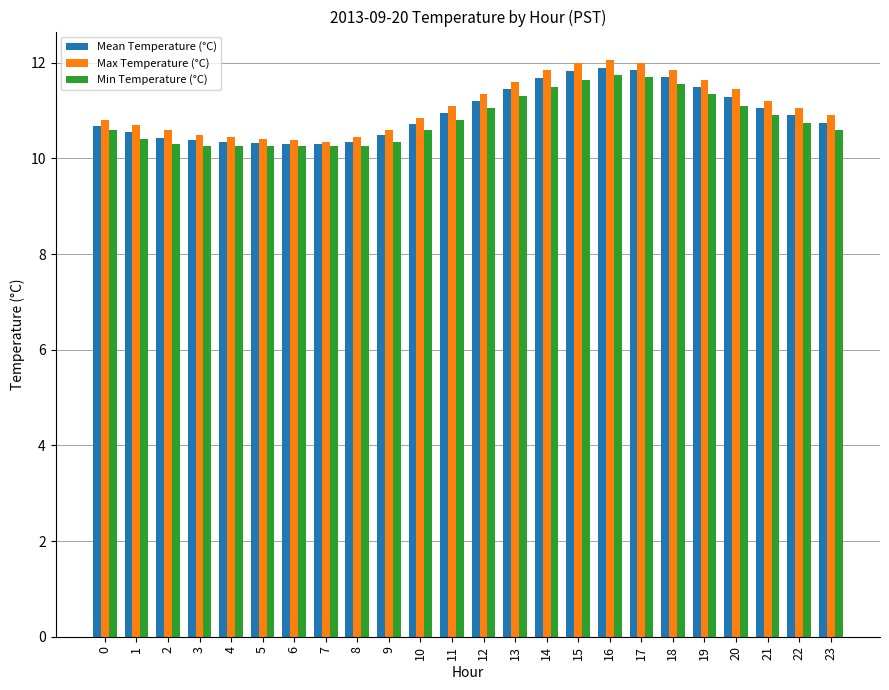

True or false: Max Temperature (°C) has a value of 12.0 at 17.

True